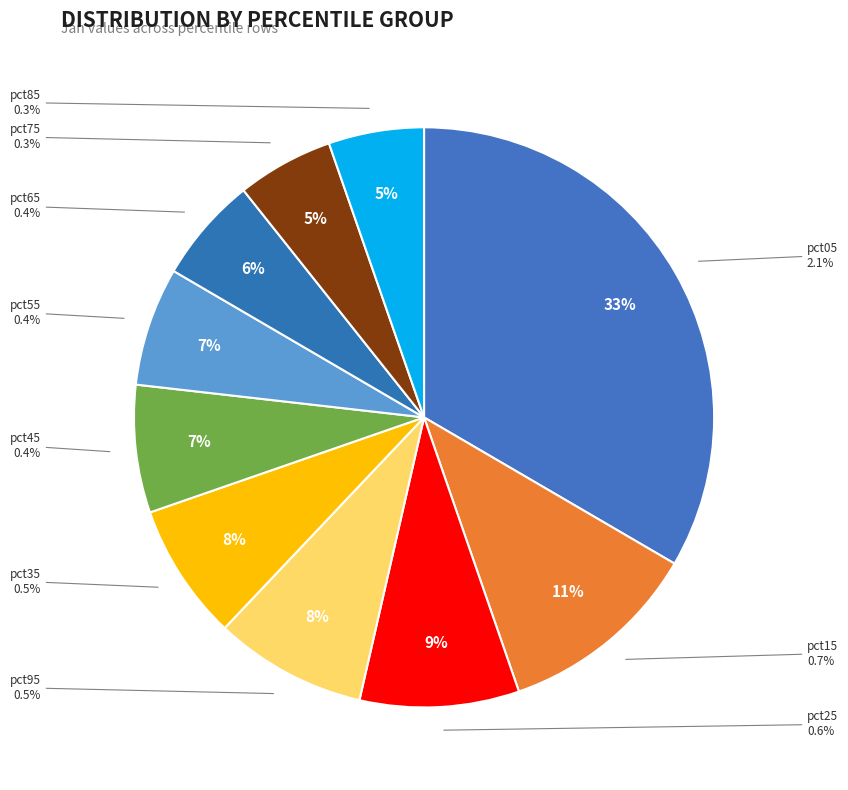

Which has a higher value, pct75 or pct35?

pct35